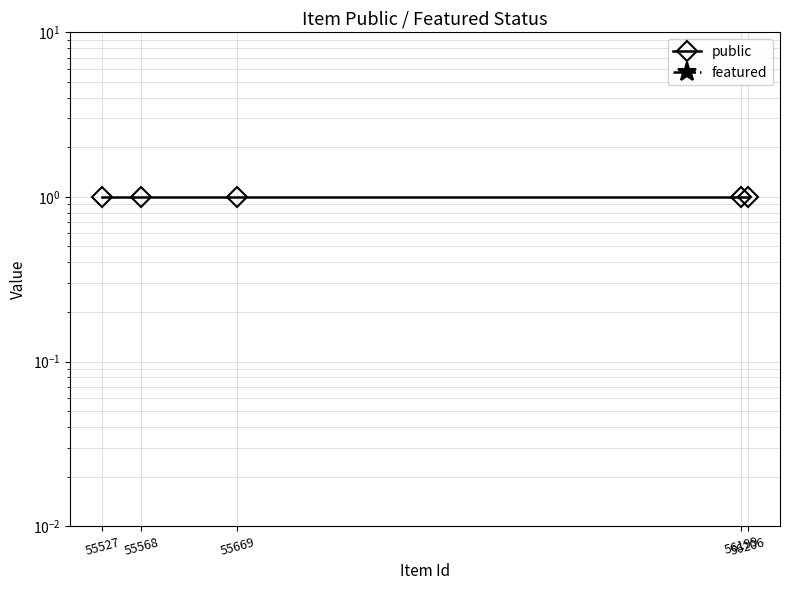

Between 56199 and 56206, which series saw the biggest shift?

public